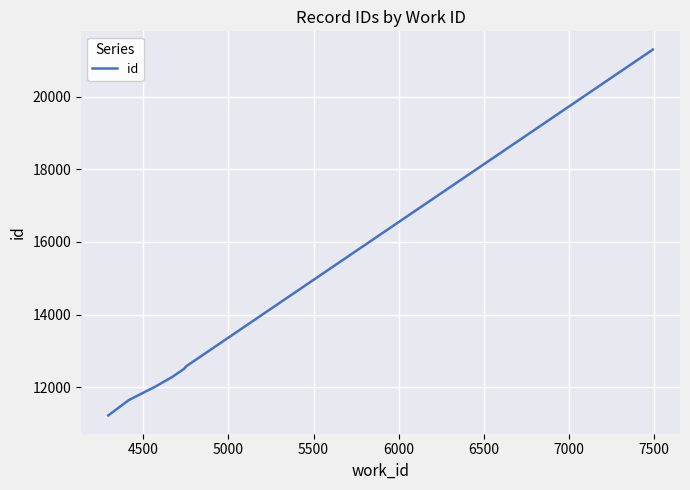

Is this an area chart (filled region under the line)?

No